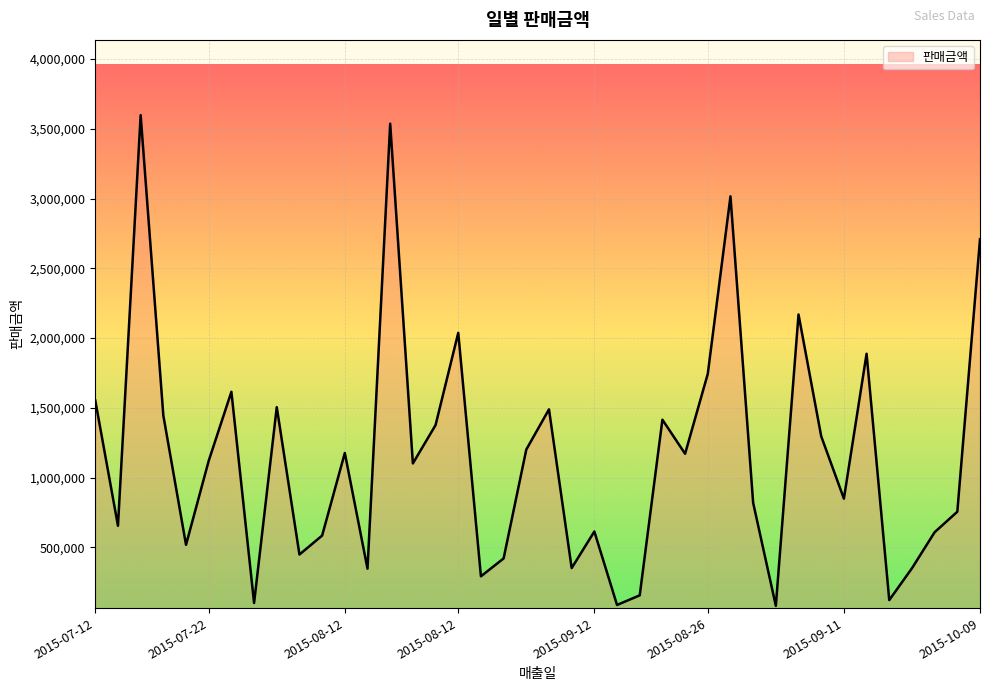

What is the greatest value displayed?

3597900